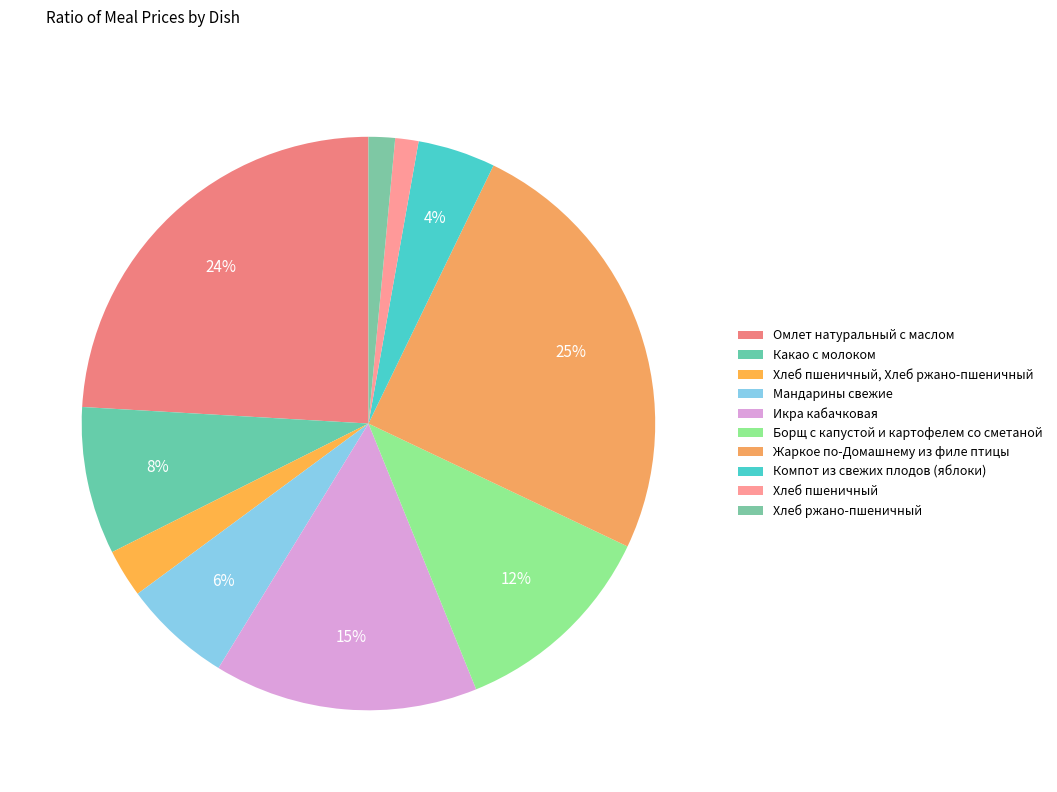

Is Какао с молоком the majority of the pie?

No